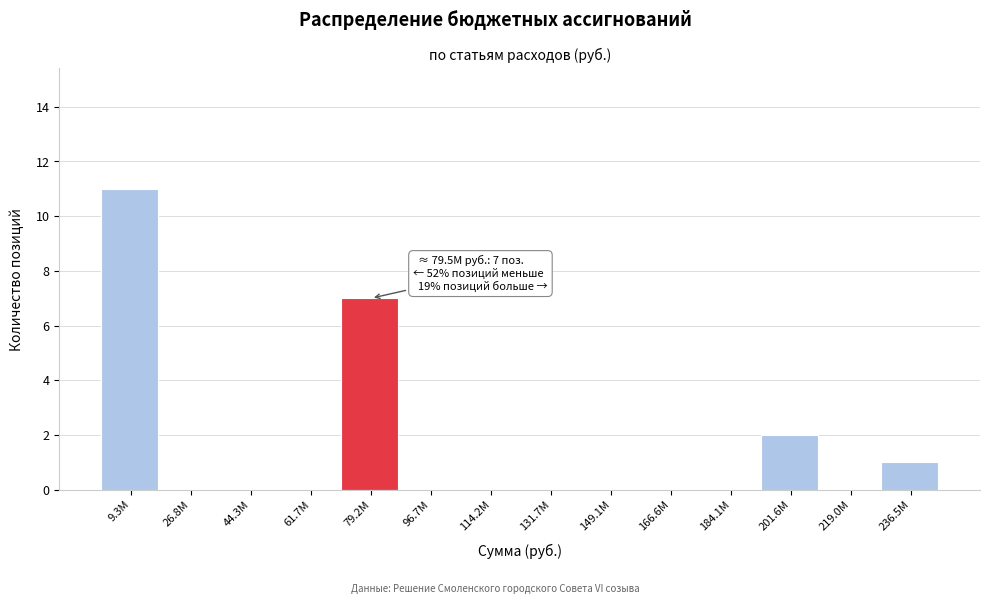

Reading left to right, what are all the values shown in this chart?

9.3M=11	26.8M=0	44.3M=0	61.7M=0	79.2M=7	96.7M=0	114.2M=0	131.7M=0	149.1M=0	166.6M=0	184.1M=0	201.6M=2	219.0M=0	236.5M=1